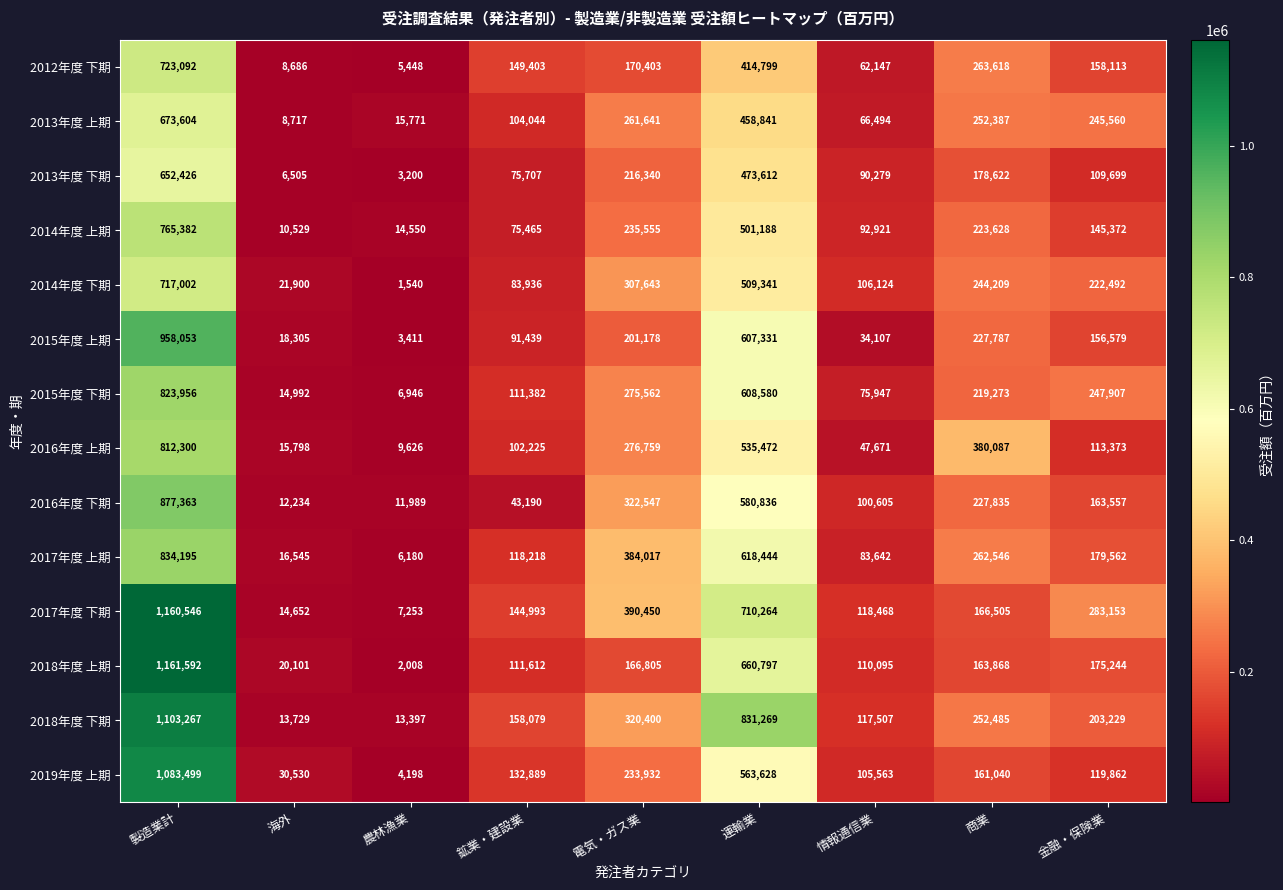

What is the spread (max minus min) of values at 金融・保険業?

173454